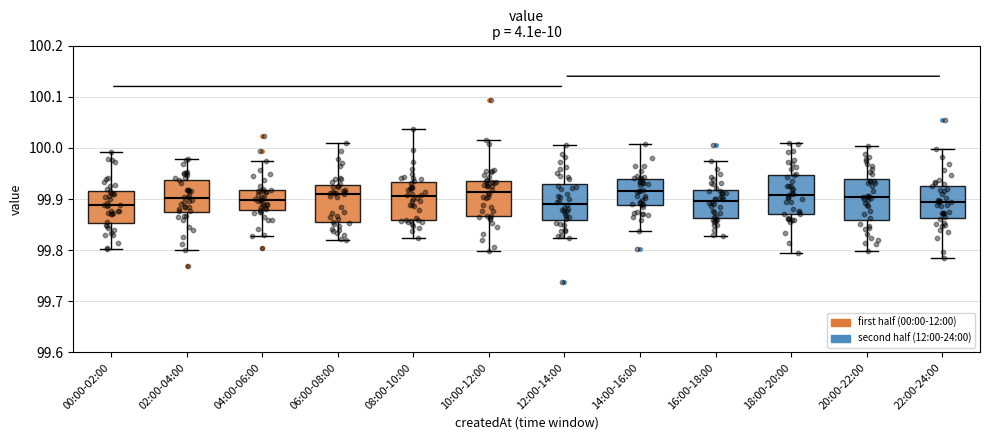

Reading left to right, read every box against the y-axis: the position of its median line, the range the box covers, and the ends of its whiskers. The values are not printed on the chart, so give them approximately, as read against the axis.

00:00-02:00: median 99.89, box 99.85 to 99.92, whiskers 99.80 to 99.99
02:00-04:00: median 99.90, box 99.87 to 99.94, whiskers 99.80 to 99.98
04:00-06:00: median 99.90, box 99.88 to 99.92, whiskers 99.83 to 99.97
06:00-08:00: median 99.91, box 99.85 to 99.93, whiskers 99.82 to 100.01
08:00-10:00: median 99.91, box 99.86 to 99.93, whiskers 99.82 to 100.04
10:00-12:00: median 99.91, box 99.87 to 99.94, whiskers 99.80 to 100.02
12:00-14:00: median 99.89, box 99.86 to 99.93, whiskers 99.82 to 100.01
14:00-16:00: median 99.91, box 99.89 to 99.94, whiskers 99.84 to 100.01
16:00-18:00: median 99.90, box 99.86 to 99.92, whiskers 99.83 to 99.97
18:00-20:00: median 99.91, box 99.87 to 99.95, whiskers 99.79 to 100.01
20:00-22:00: median 99.90, box 99.86 to 99.94, whiskers 99.80 to 100.00
22:00-24:00: median 99.89, box 99.86 to 99.93, whiskers 99.78 to 100.00